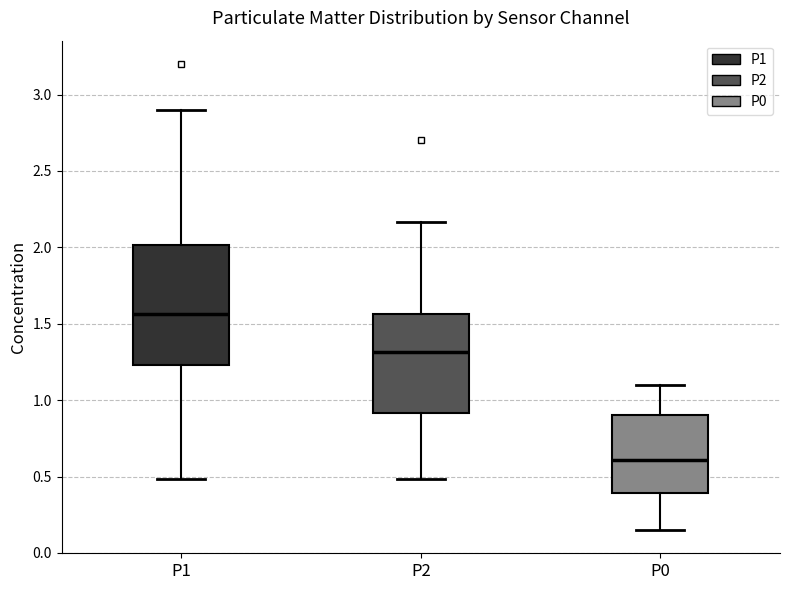

Which box has the lowest median line?

P0